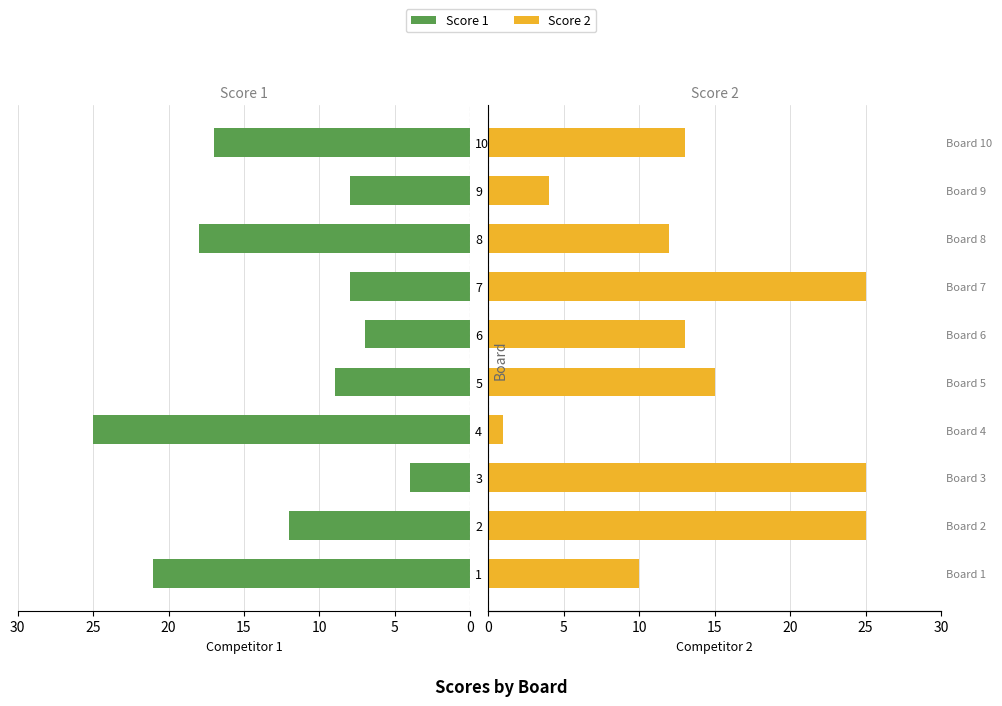

True or false: Score 1 has a value of 23 at 10.

False